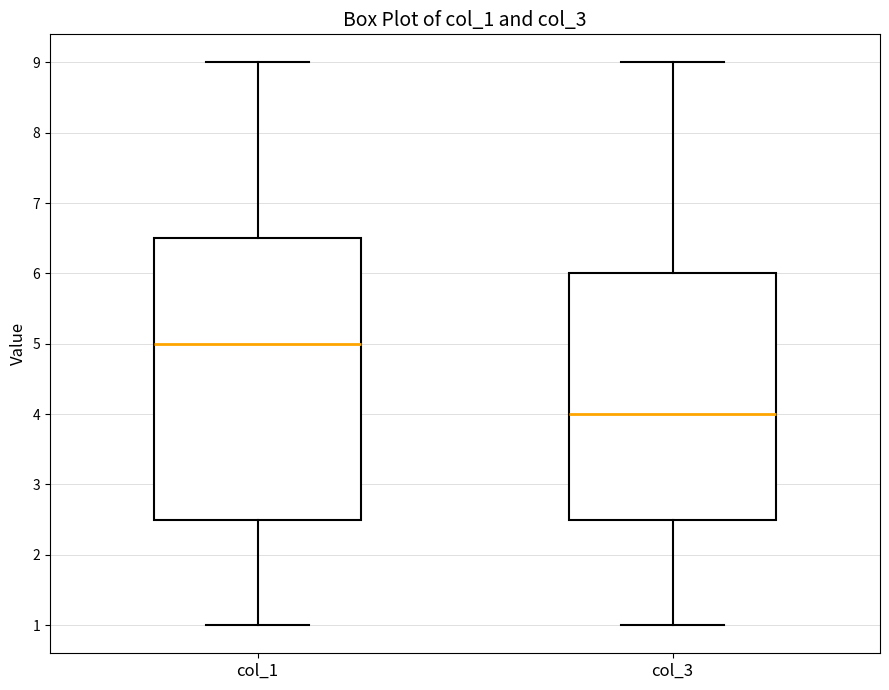

Reading left to right, read every box against the y-axis: the position of its median line, the range the box covers, and the ends of its whiskers. The values are not printed on the chart, so give them approximately, as read against the axis.

col_1: median 5.0, box 2.5 to 6.5, whiskers 1.0 to 9.0
col_3: median 4.0, box 2.5 to 6.0, whiskers 1.0 to 9.0